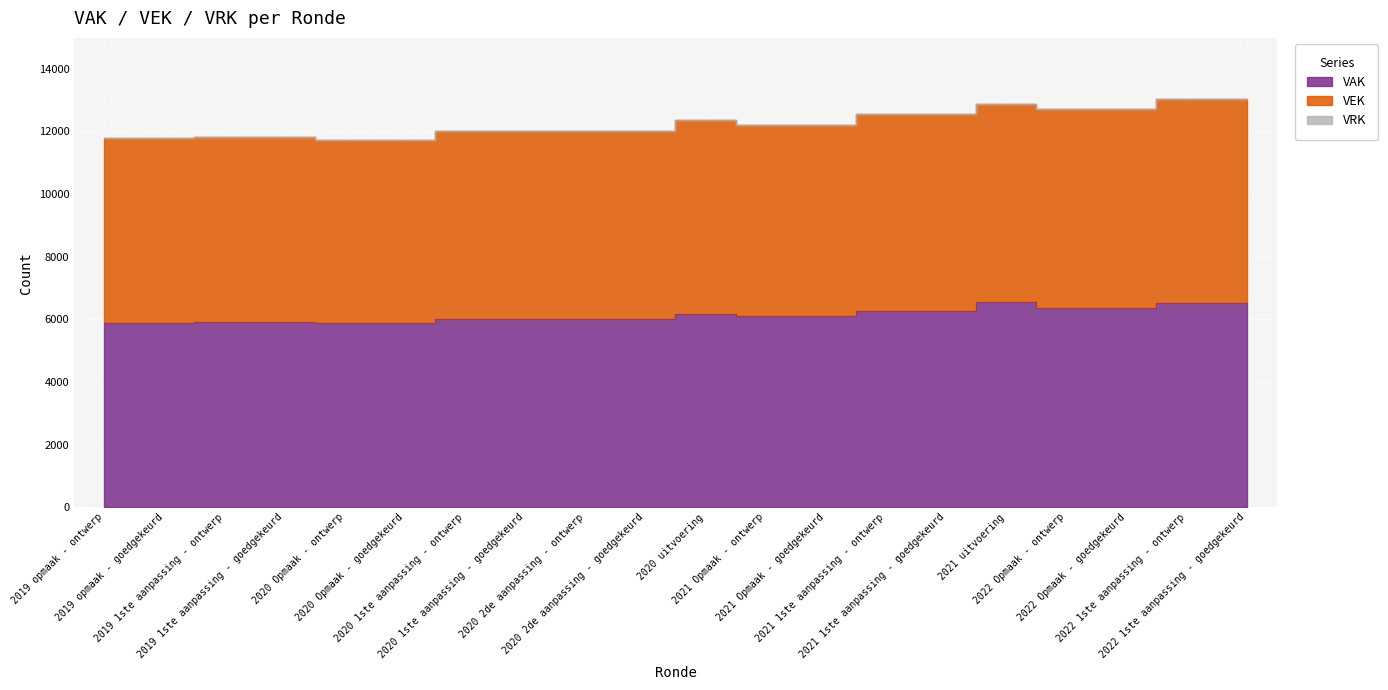

What is the average value of the VAK series?

6130